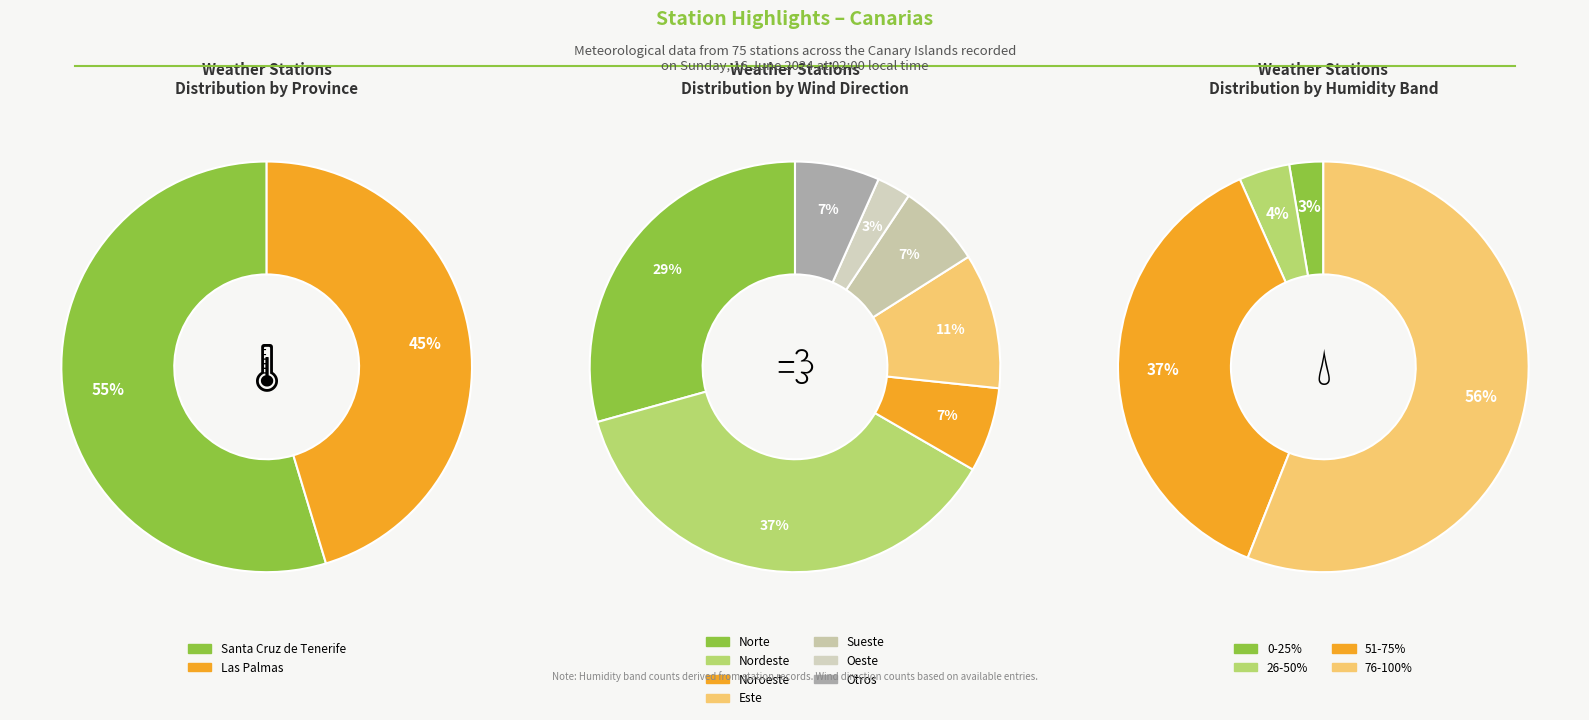

How many slices are in this pie chart?

2